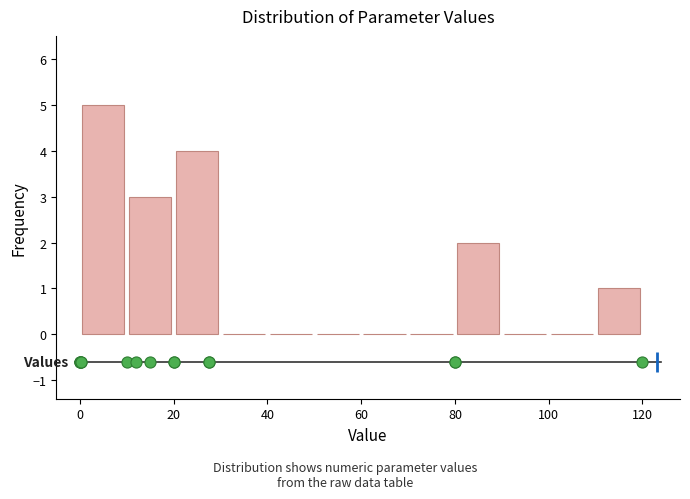

Over which range of the x-axis is the bar tallest?

0 to 10